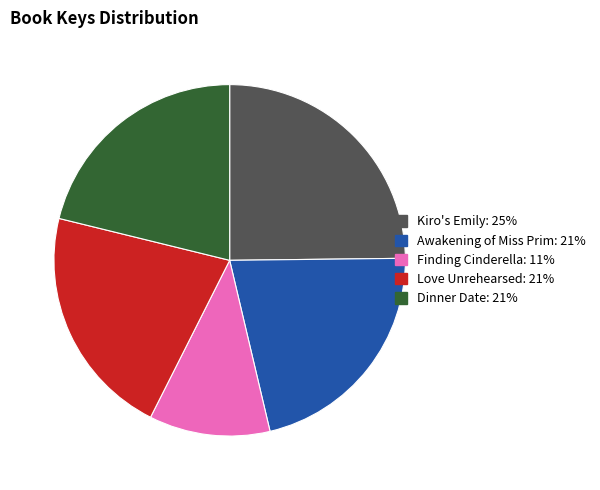

Between Love Unrehearsed and Kiro's Emily, which is larger?

Kiro's Emily